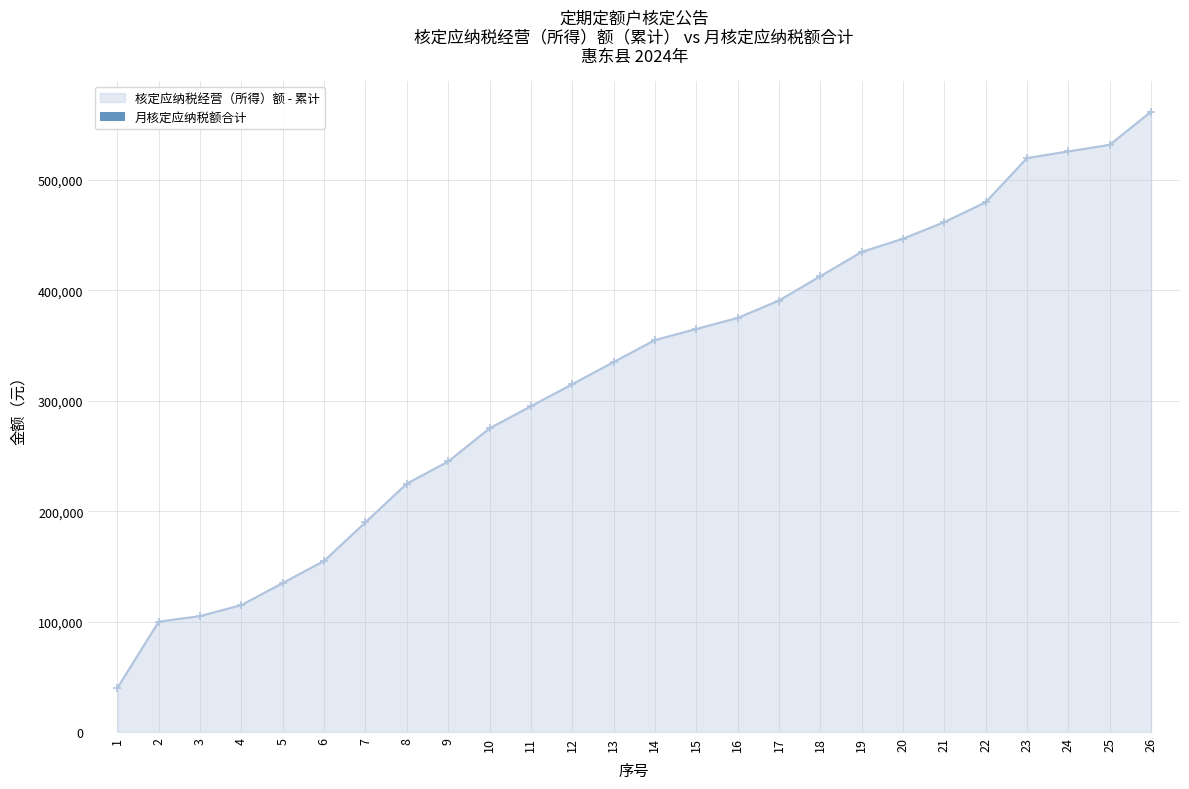

The chart shows a value of 64.0 at 22. True or false?

False